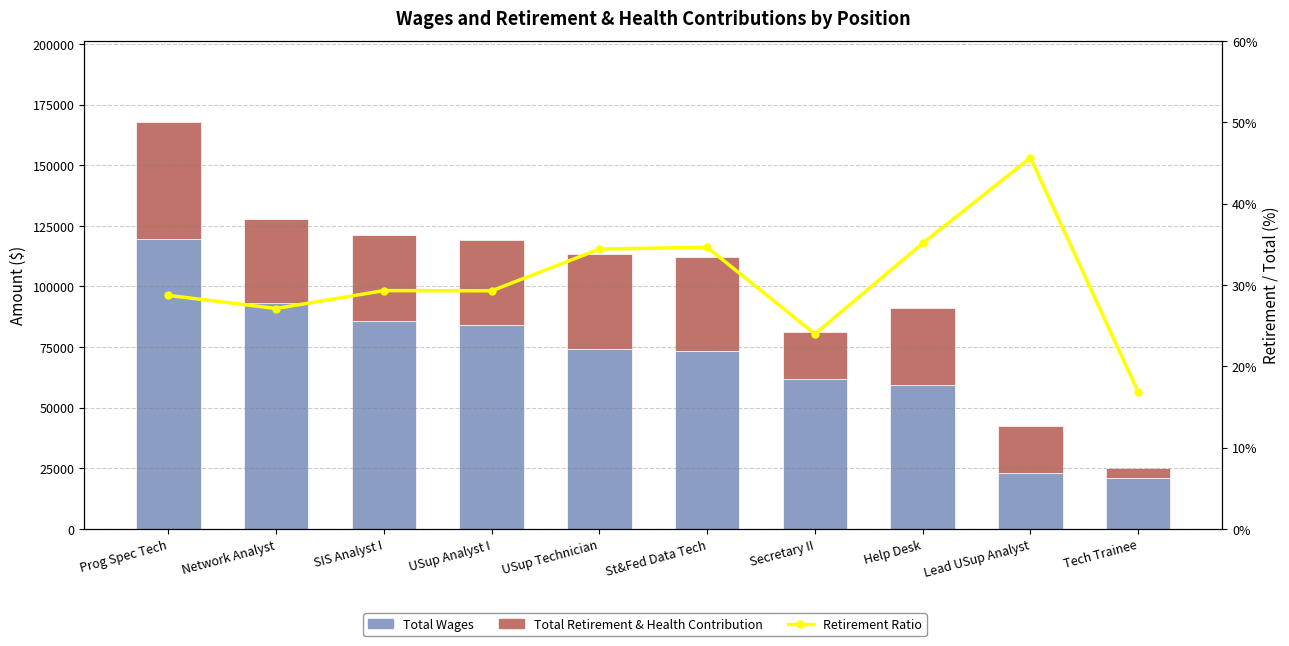

List the series in order of their overall mean, lowest first.

Retirement Ratio, Total Retirement & Health Contribution, Total Wages